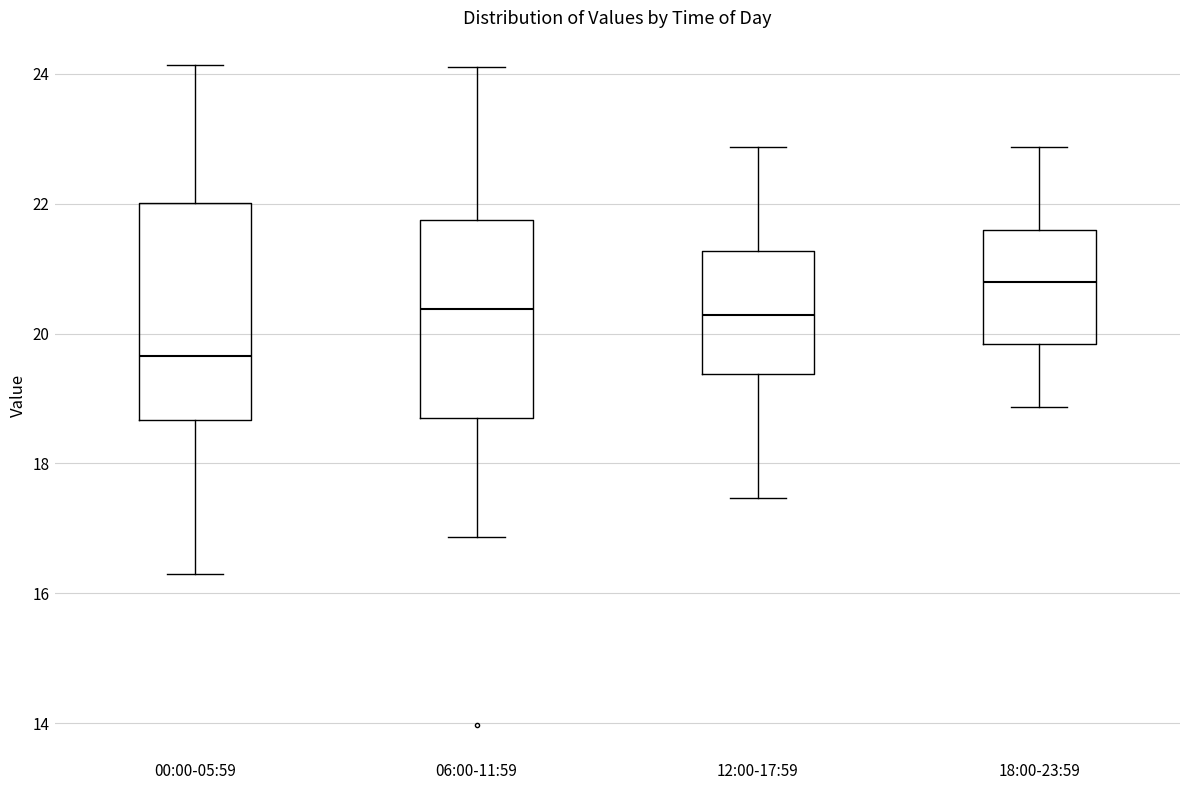

Reading left to right, transcribe this box plot: for each box, give where its median line is, the range the box spans, and where its two whiskers end, as read against the y-axis. The values are not printed on the chart, so give them approximately, as read against the axis.

00:00-05:59: median 19.6, box 18.6 to 22.0, whiskers 16.4 to 24.2
06:00-11:59: median 20.4, box 18.8 to 21.8, whiskers 16.8 to 24.2
12:00-17:59: median 20.2, box 19.4 to 21.2, whiskers 17.4 to 22.8
18:00-23:59: median 20.8, box 19.8 to 21.6, whiskers 18.8 to 22.8